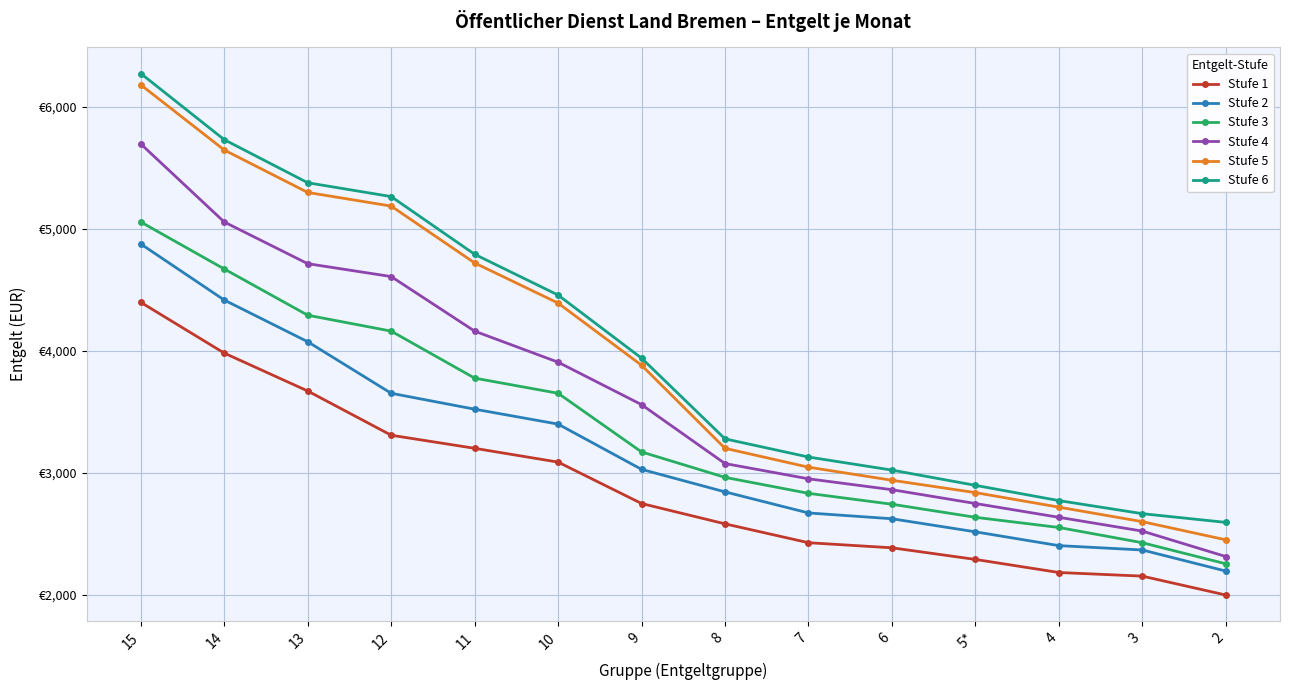

True or false: Stufe 4 has more than 2 interior local peaks.

False